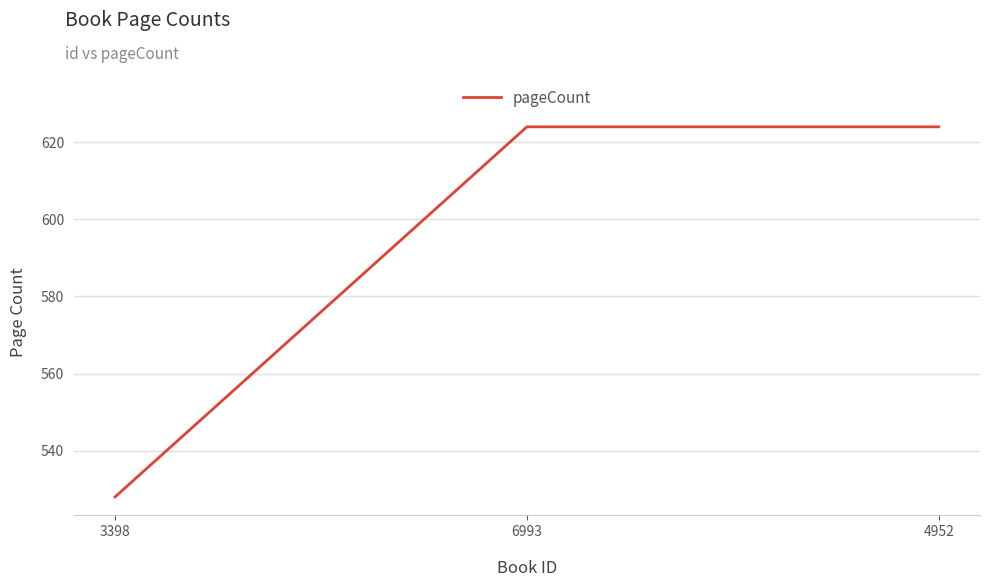

Count the values in the range 528 to 624.

3